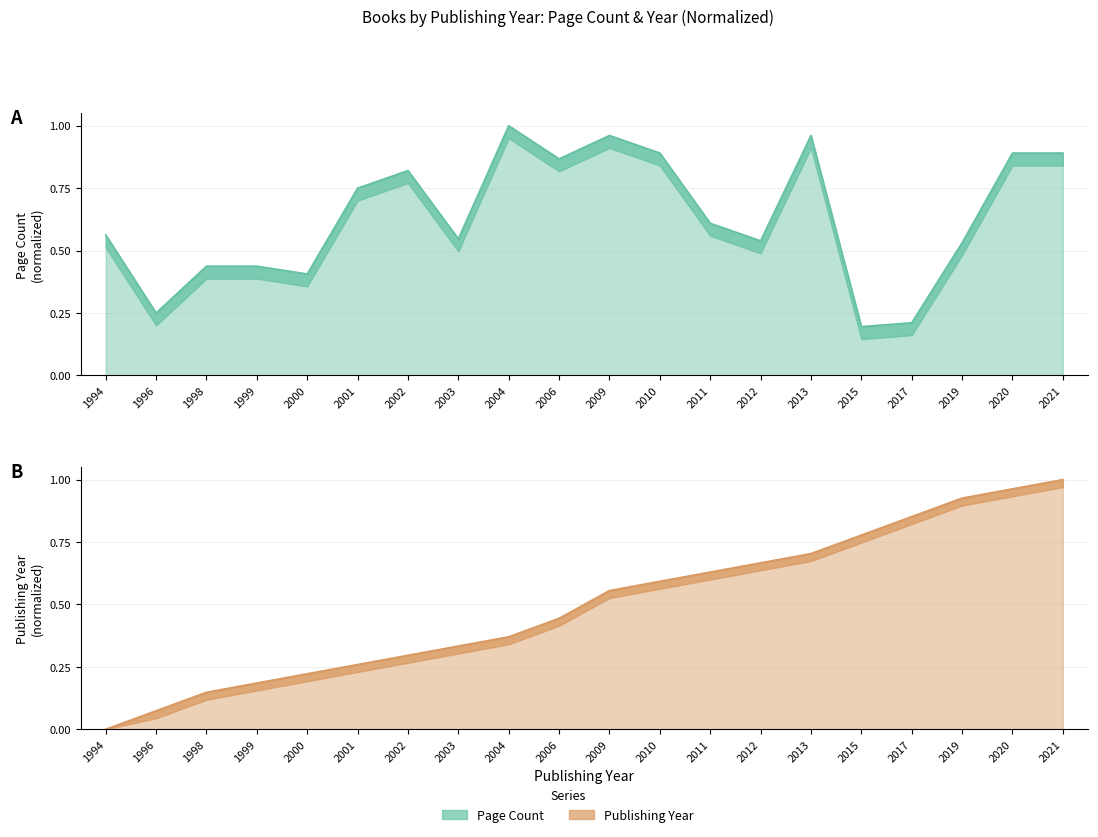

True or false: Page Count has more than 2 interior local peaks.

True